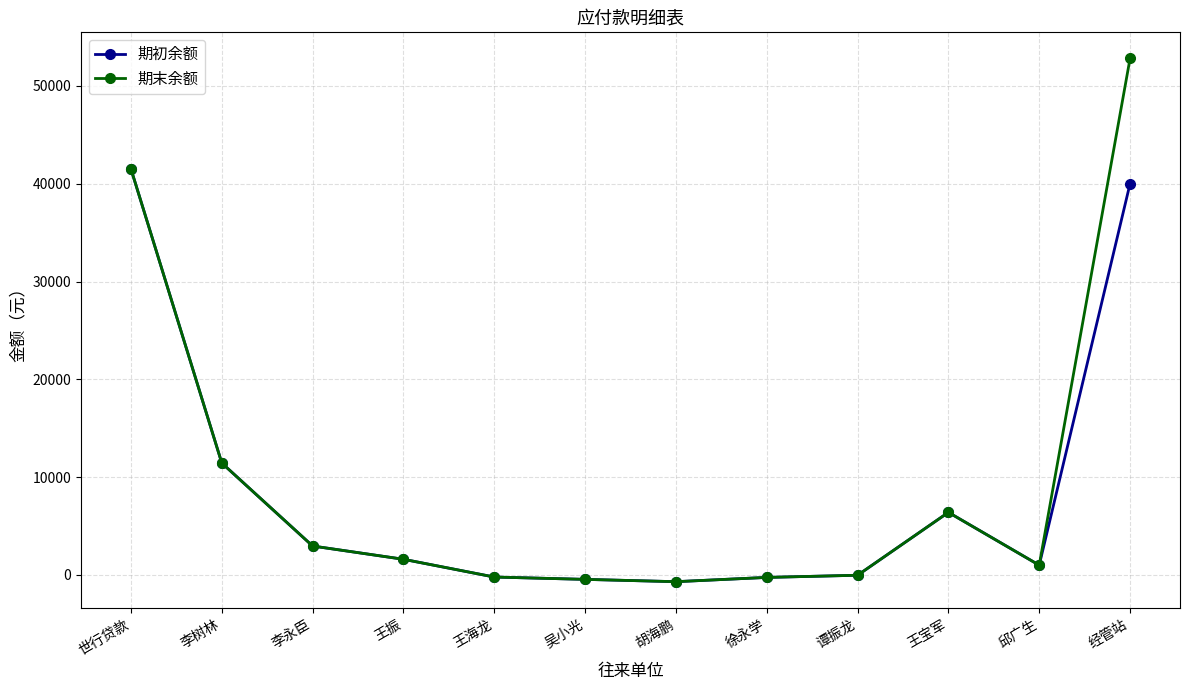

Count the number of data series in this chart.

2